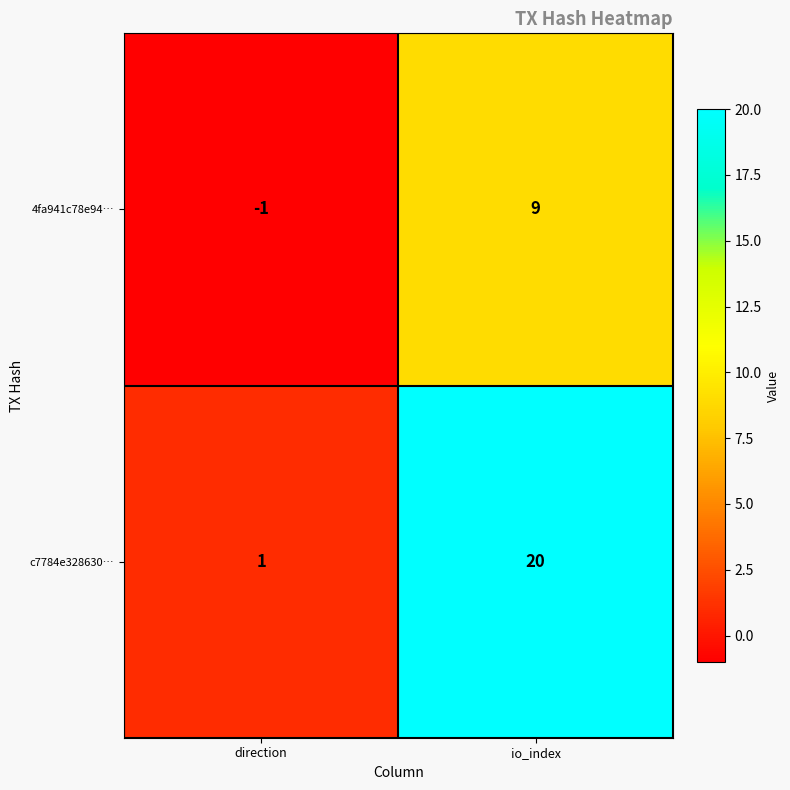

At direction, list the series in order from largest to smallest.

c7784e328630…, 4fa941c78e94…